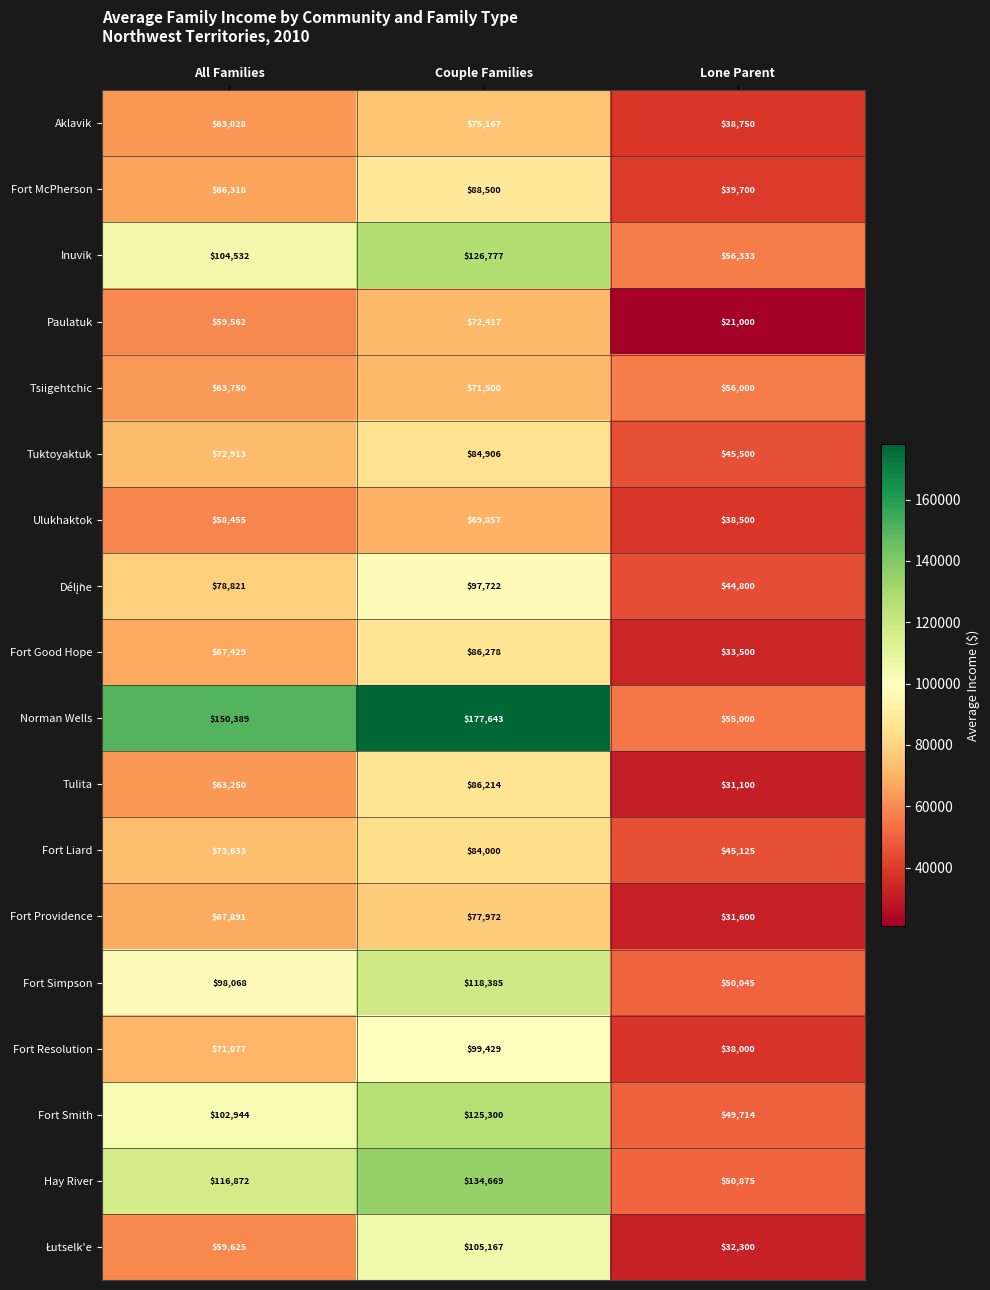

What is the total value across all series at Lone Parent?

757842